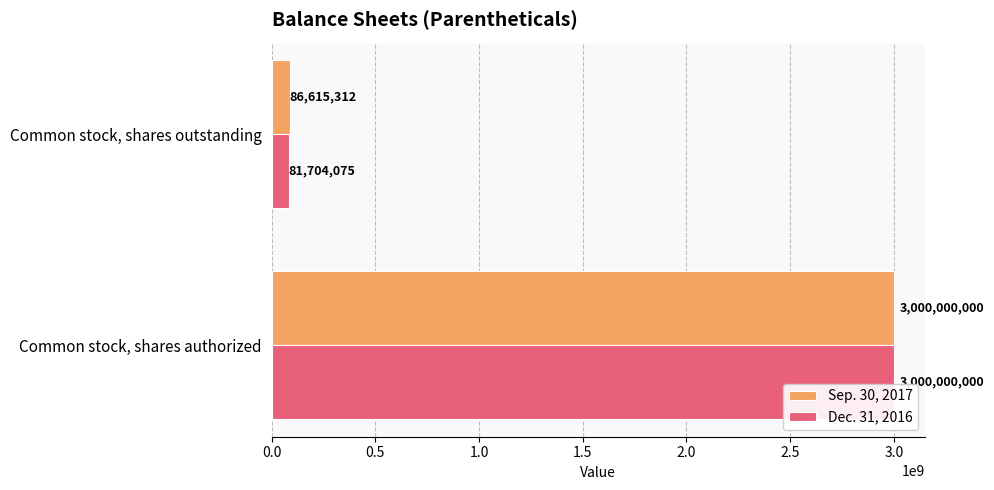

List the series in order of their overall mean, highest first.

Sep. 30, 2017, Dec. 31, 2016